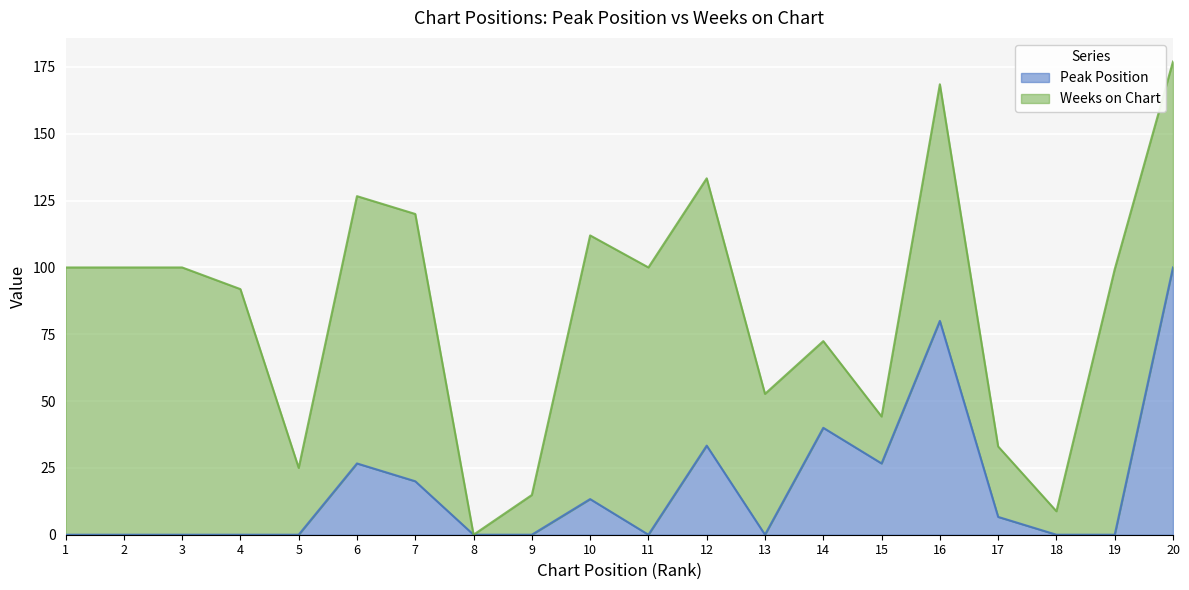

How many lines are shown in the chart?

2